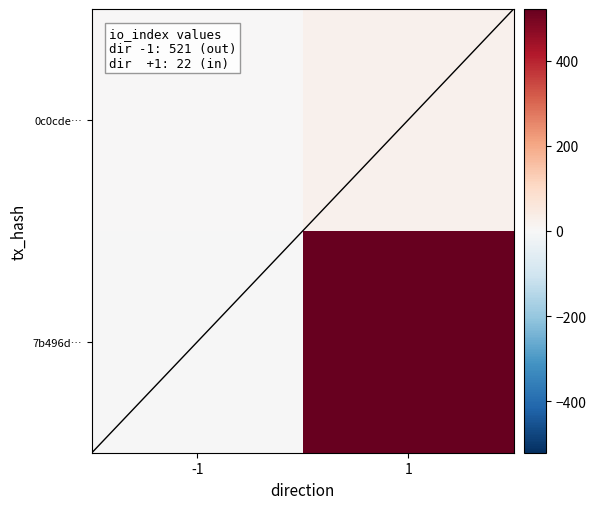

The 0c0cde… series shows 36 at 1. True or false?

False